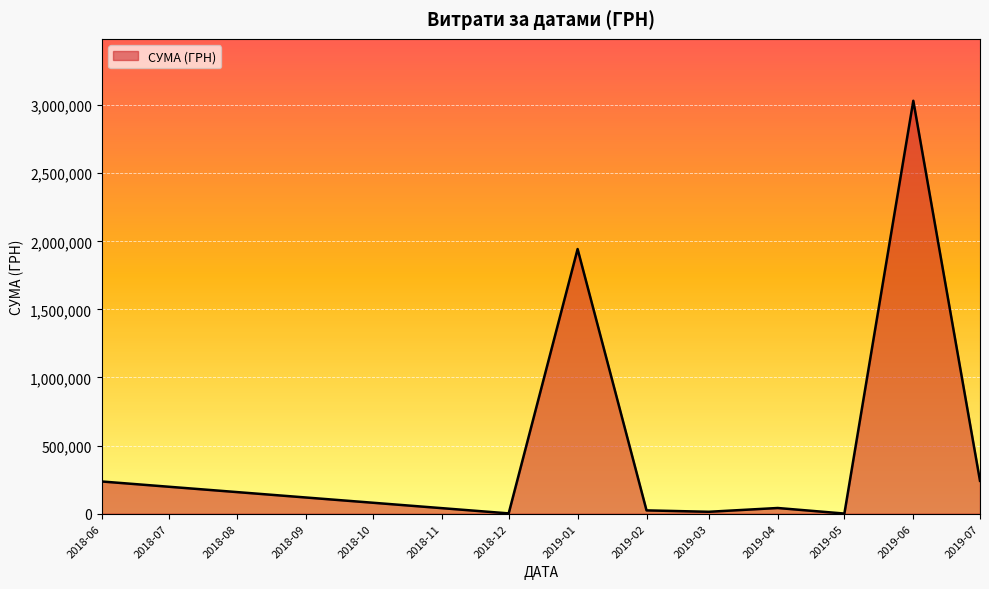

What is the difference between the maximum and minimum values?

3031312.0